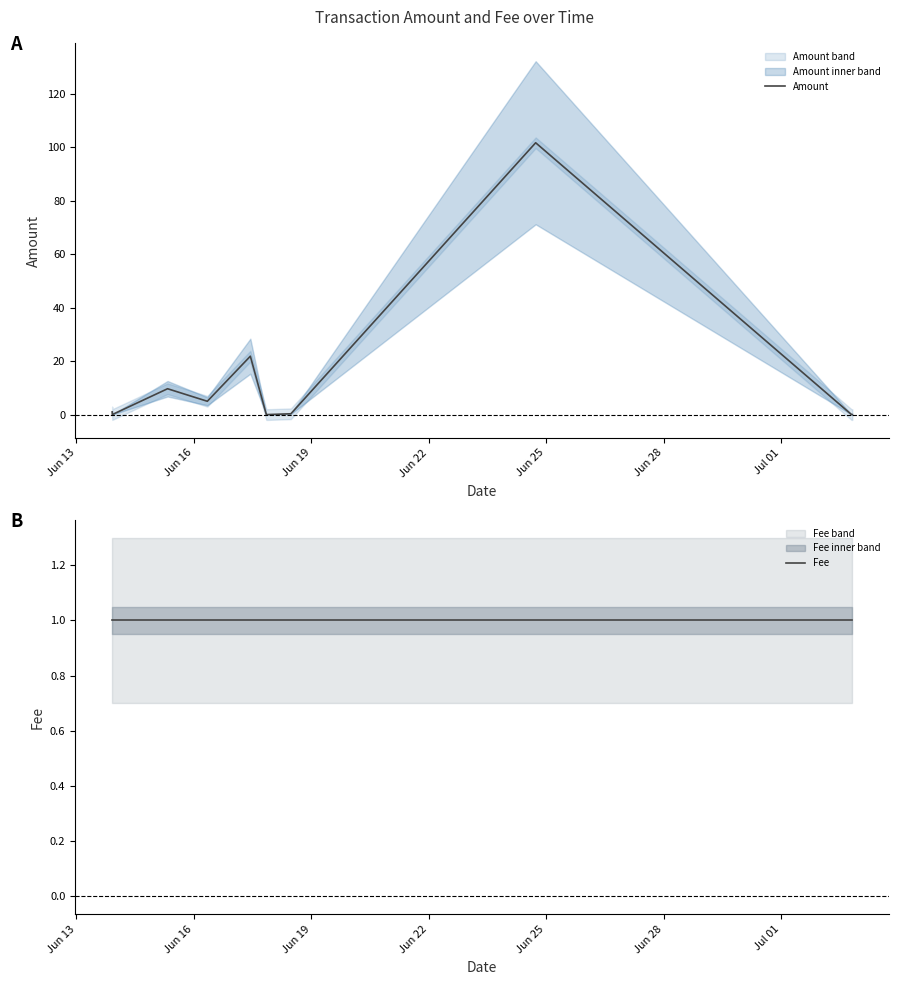

What is the highest value of the Amount series?

101.6